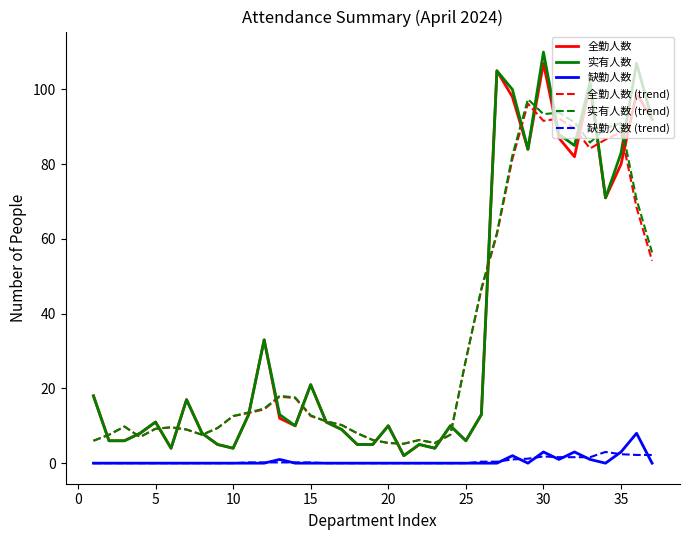

What is the sum of all 缺勤人数 (trend) values?

20.4